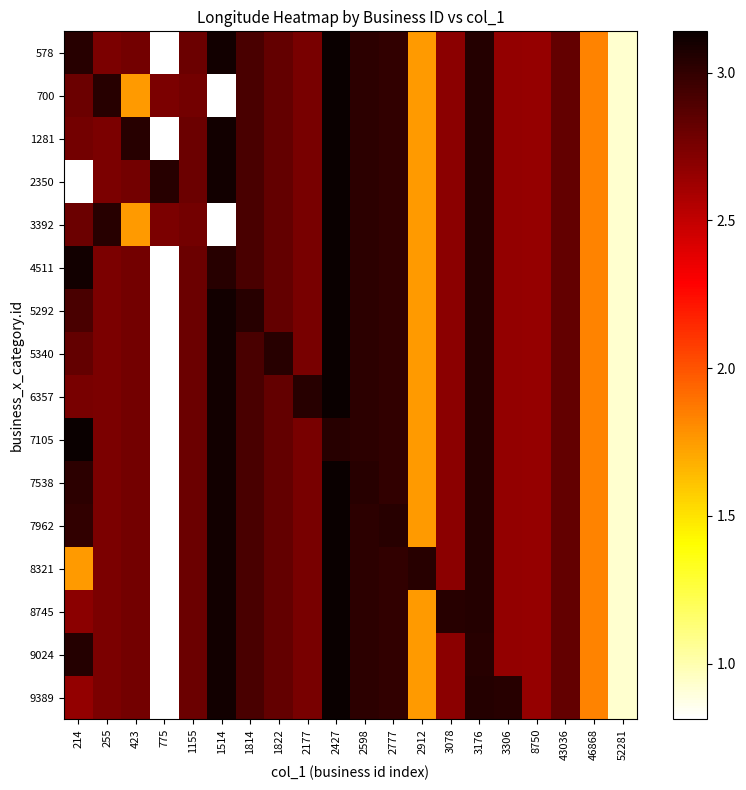

At which category is the sum across all series the highest?

2427